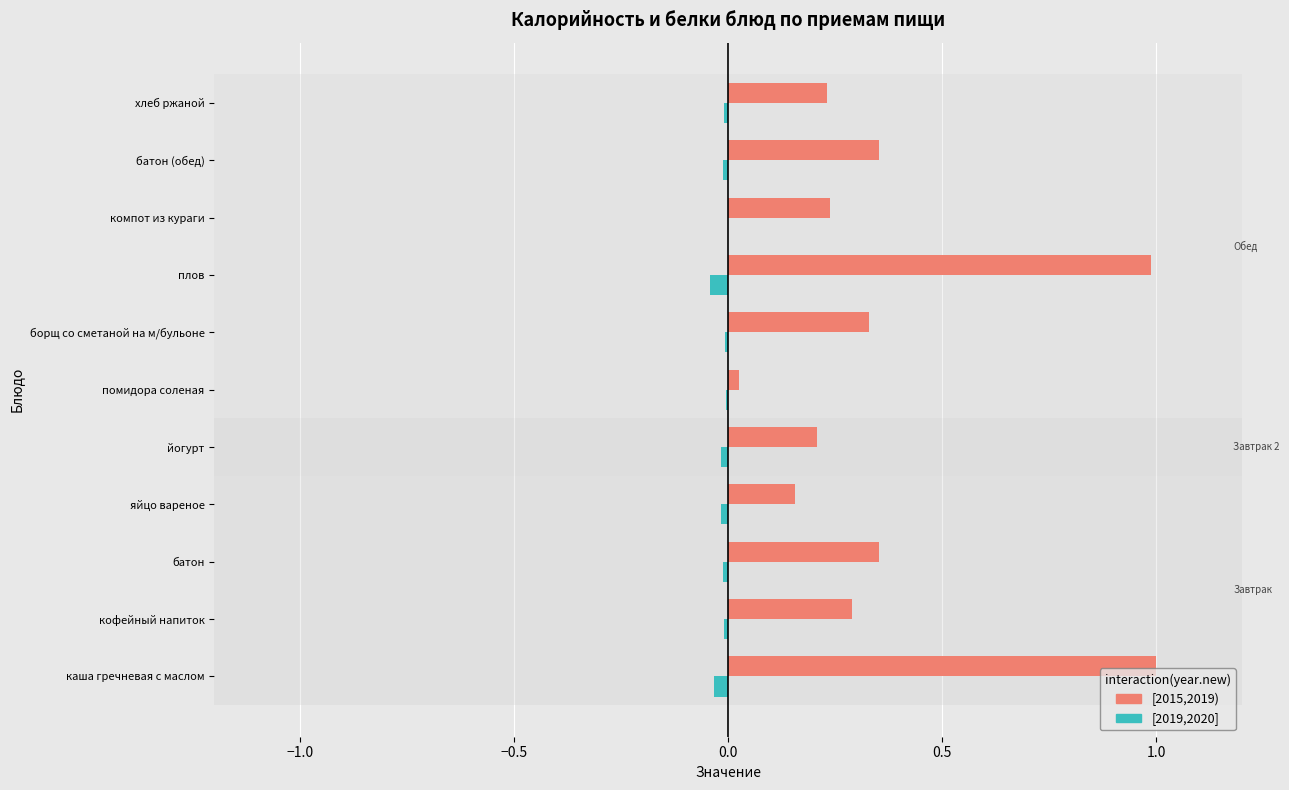

Where is [2015,2019) nearest to the value 0?

помидора соленая